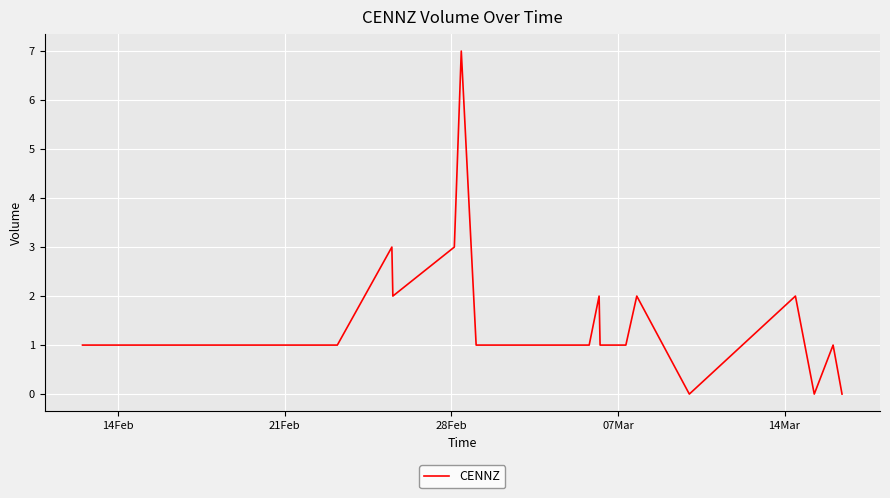

What is the difference between the maximum and minimum values?

7